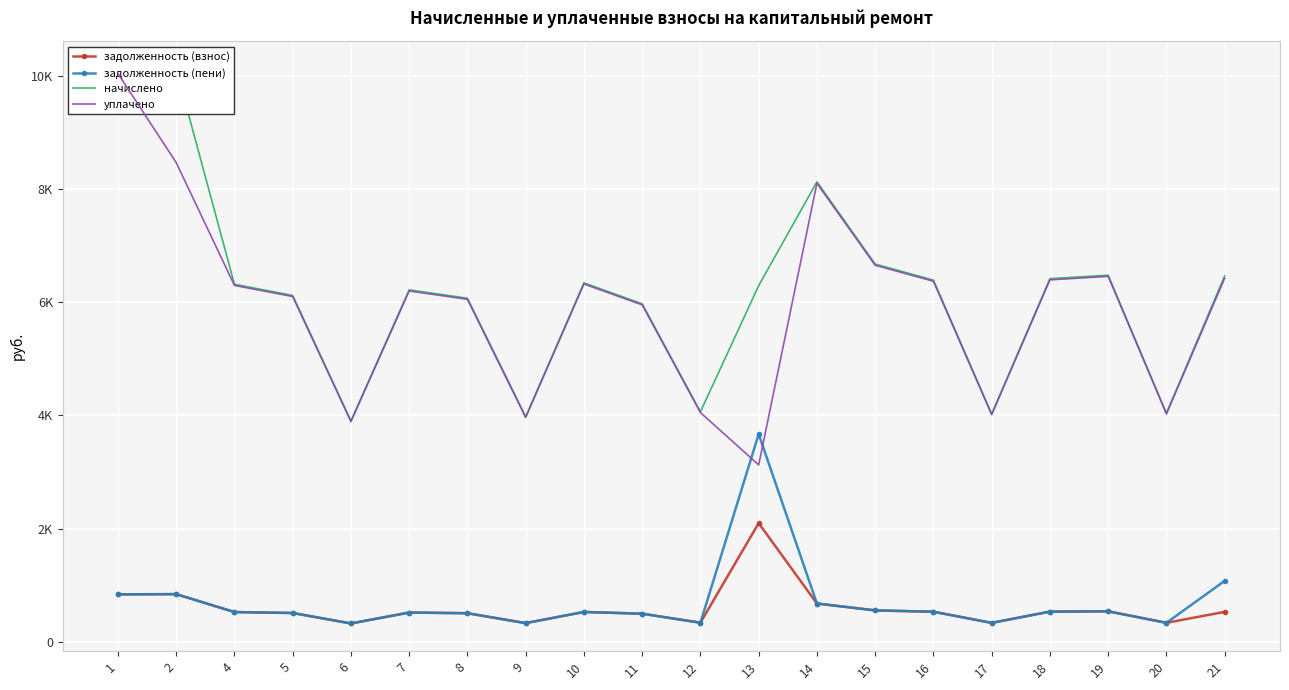

What is the difference between the задолженность (пени) values at 7 and 5?

8.2